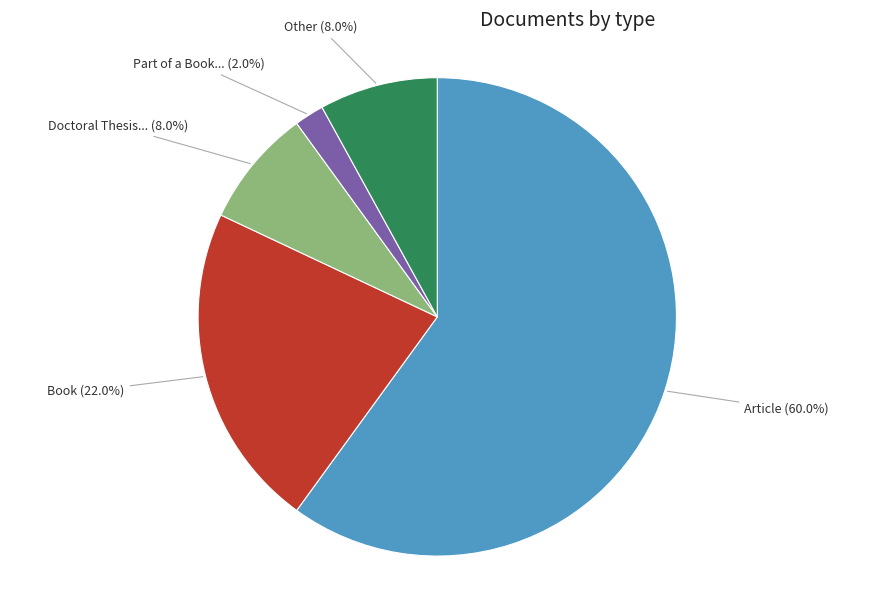

Is there any slice that represents more than half of the pie?

Yes